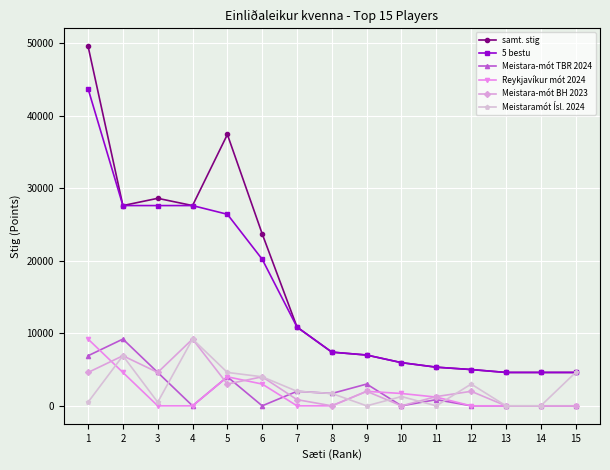

True or false: samt. stig and Reykjavíkur mót 2024 cross at least once.

False